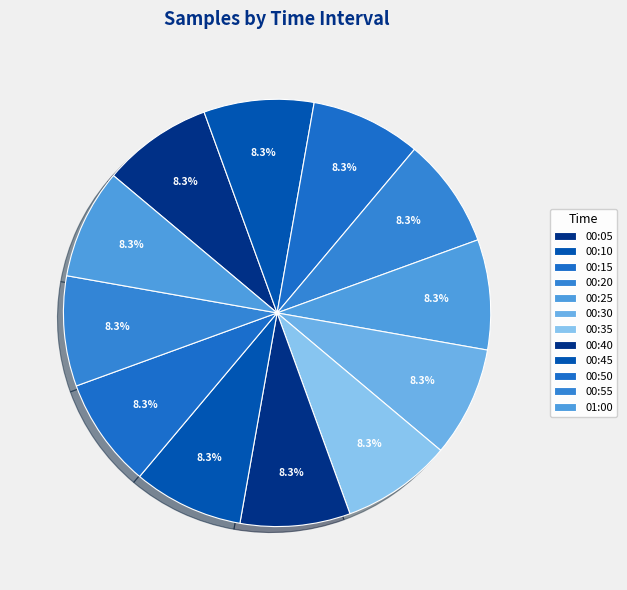

Which category has the biggest portion of the pie?

00:05